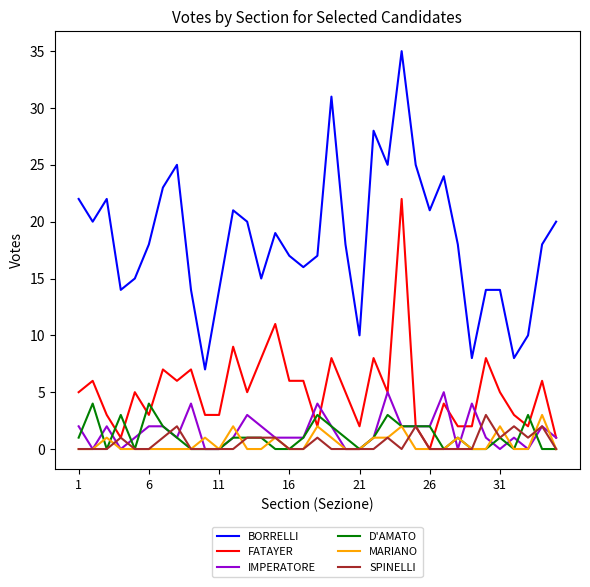

Reading left to right, extract all data points from this chart.

BORRELLI: 22	20	22	14	15	18	23	25	14	7	14	21	20	15	19	17	16	17	31	18	10	28	25	35	25	21	24	18	8	14	14	8	10	18	20
FATAYER: 5	6	3	1	5	3	7	6	7	3	3	9	5	8	11	6	6	2	8	5	2	8	5	22	2	0	4	2	2	8	5	3	2	6	1
IMPERATORE: 2	0	2	0	1	2	2	1	4	0	0	1	3	2	1	1	1	4	2	0	0	1	5	2	2	2	5	0	4	1	0	1	0	2	1
D'AMATO: 1	4	0	3	0	4	2	1	0	0	0	1	1	1	0	0	1	3	2	1	0	1	3	2	2	2	0	1	0	0	1	0	3	0	0
MARIANO: 0	0	1	0	0	0	0	0	0	1	0	2	0	0	1	0	0	2	1	0	0	1	1	2	0	0	0	1	0	0	2	0	0	3	0
SPINELLI: 0	0	0	1	0	0	1	2	0	0	0	0	1	1	1	0	0	1	0	0	0	0	1	0	2	0	0	0	0	3	1	2	1	2	0